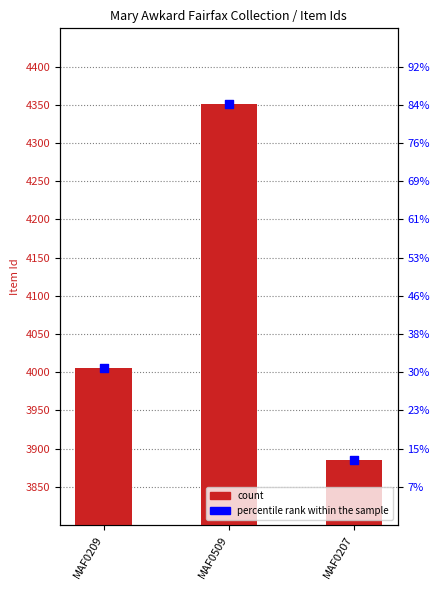

Which series has the largest Y range (max minus min)?

Item Id